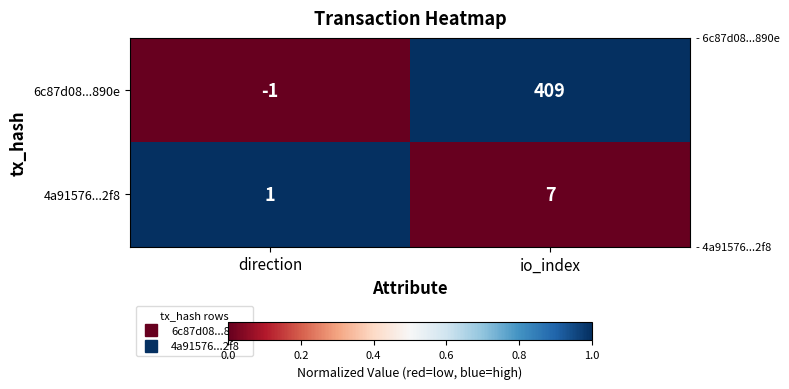

How many distinct data groups are displayed?

2